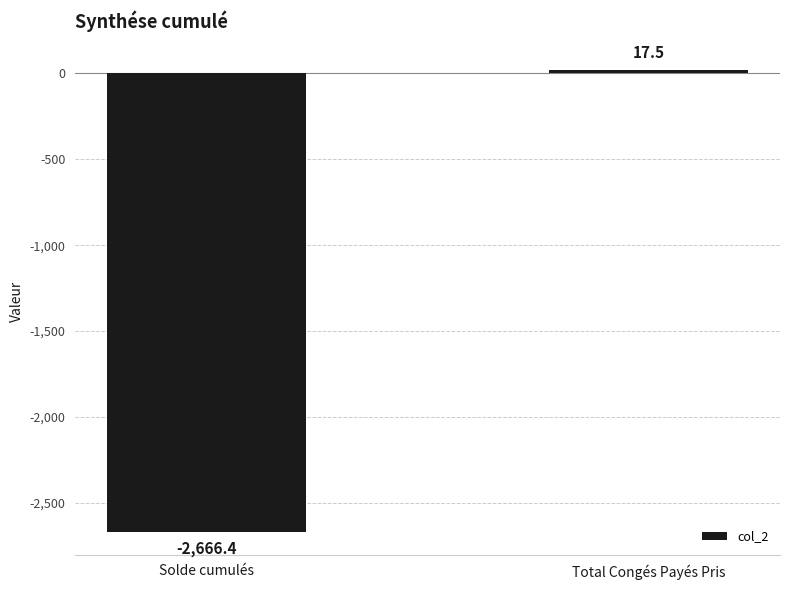

The value at Total Congés Payés Pris is 17.5. True or false?

True